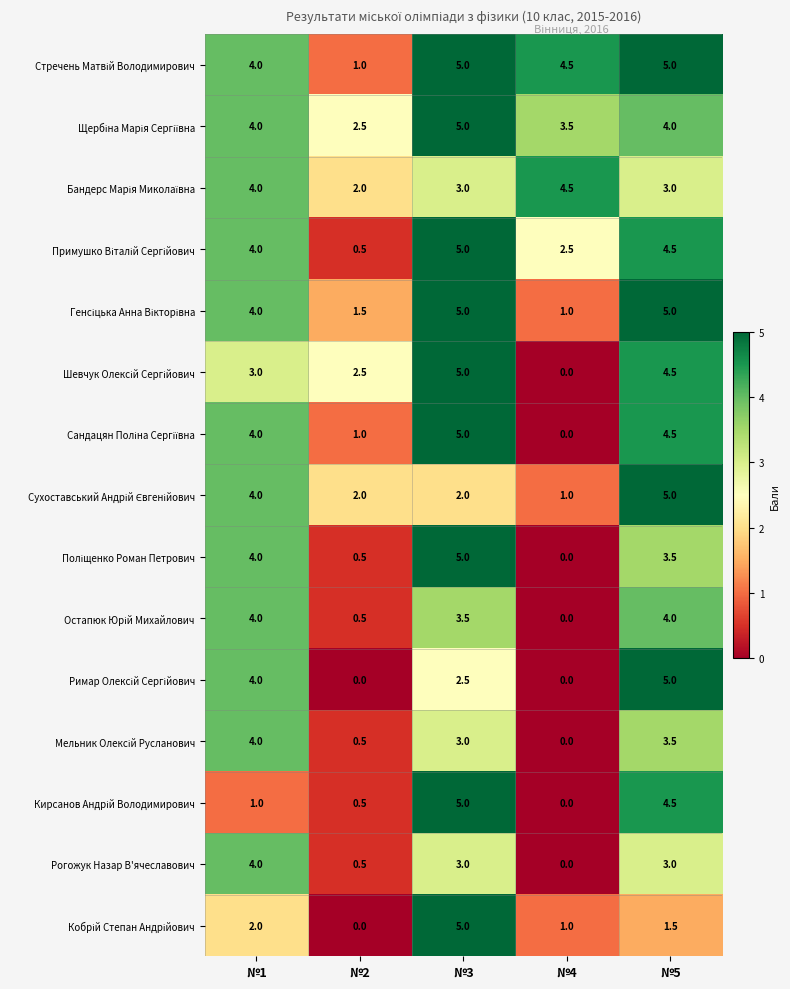

What is the total value across all series at №1?

54.0